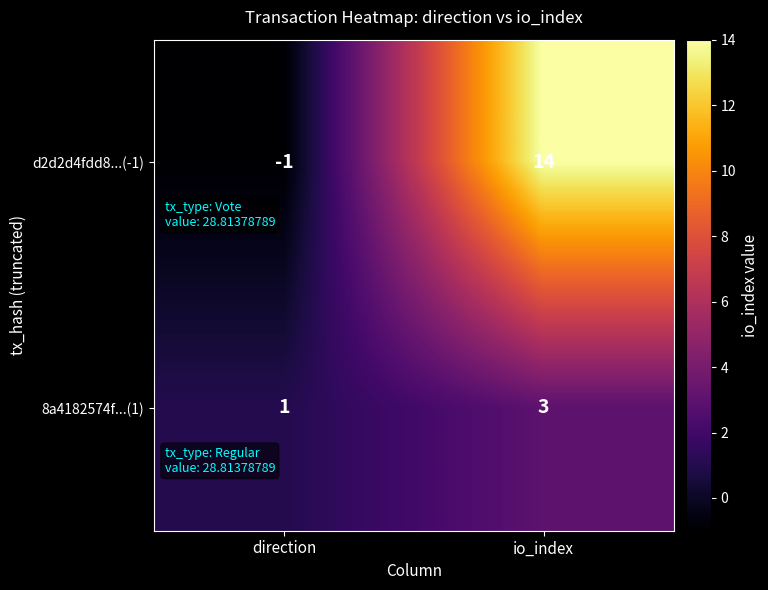

Between direction and io_index, which series saw the biggest shift?

d2d2d4fdd8...(-1)